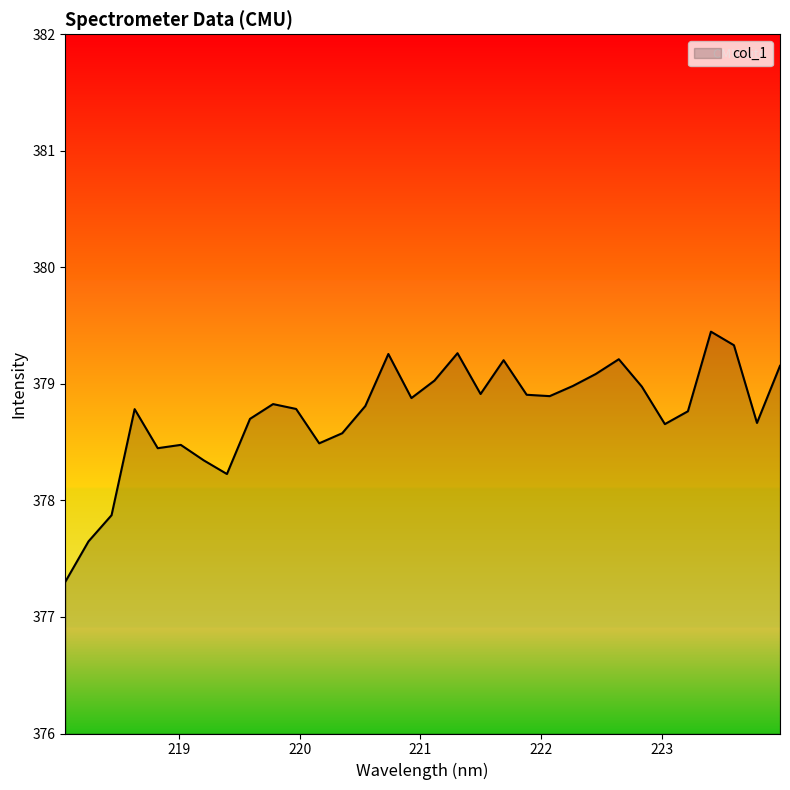

How many lines are shown in the chart?

1